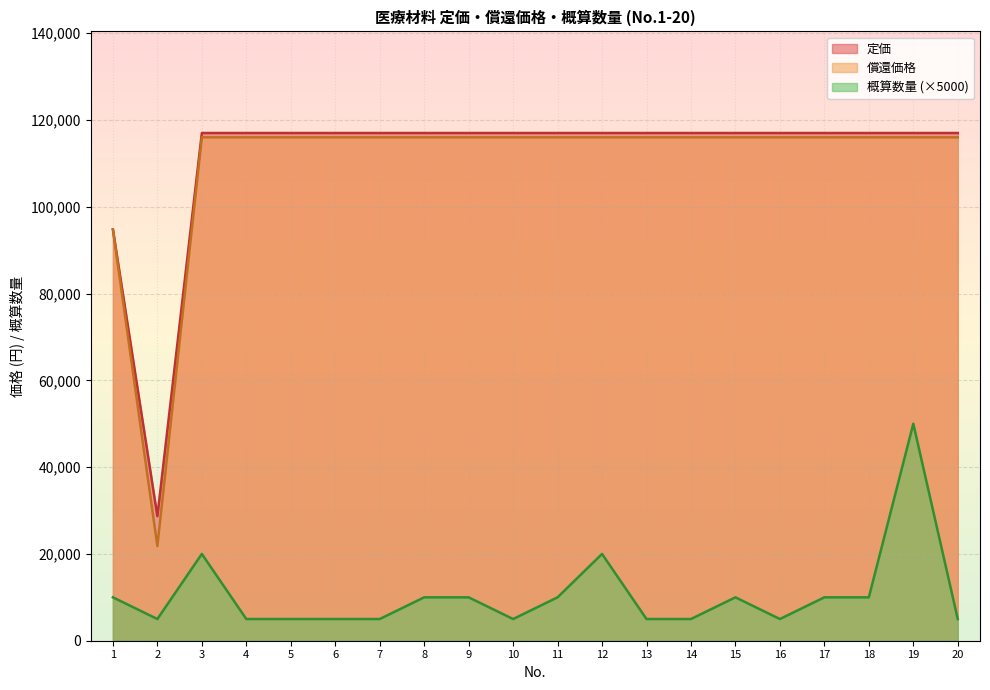

Rank the categories by 定価 value from highest to lowest.

3, 4, 5, 6, 7, 8, 9, 10, 11, 12, 13, 14, 15, 16, 17, 18, 19, 20, 1, 2